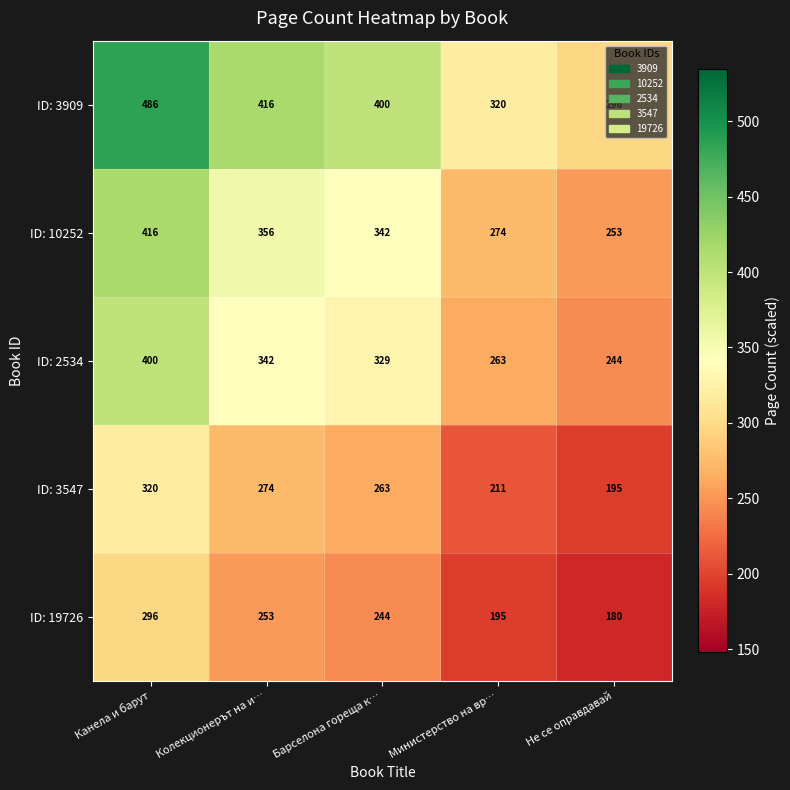

How many data points does each series have?

5